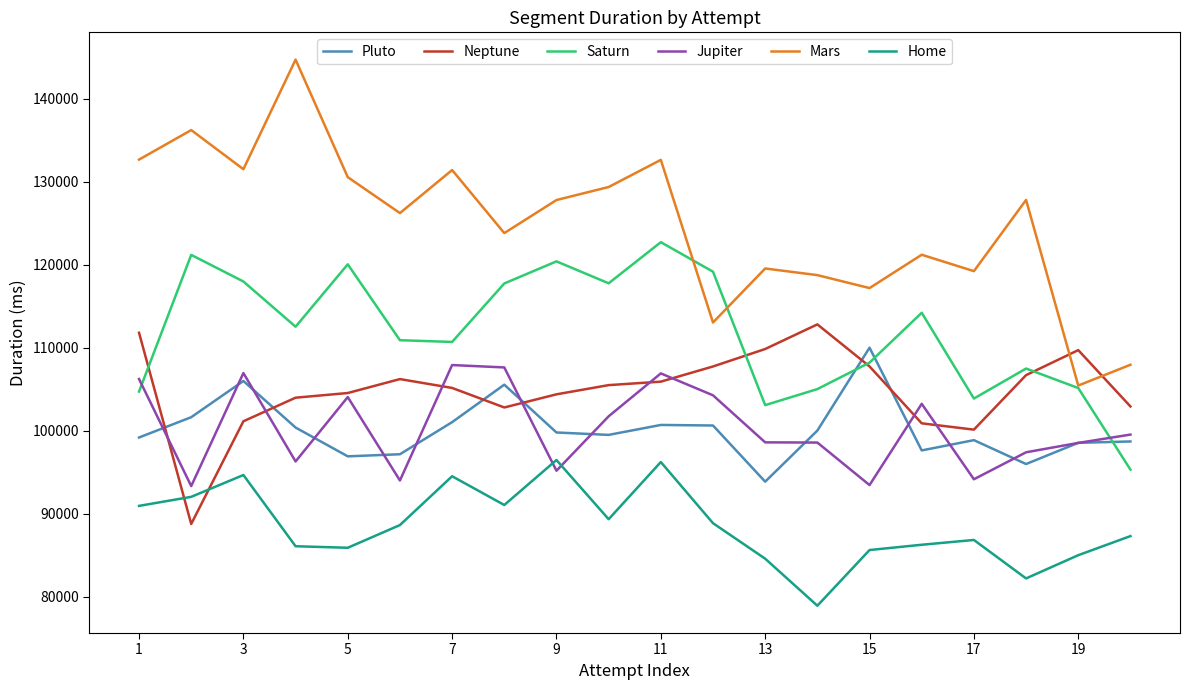

Which series has the largest range (max minus min)?

Mars